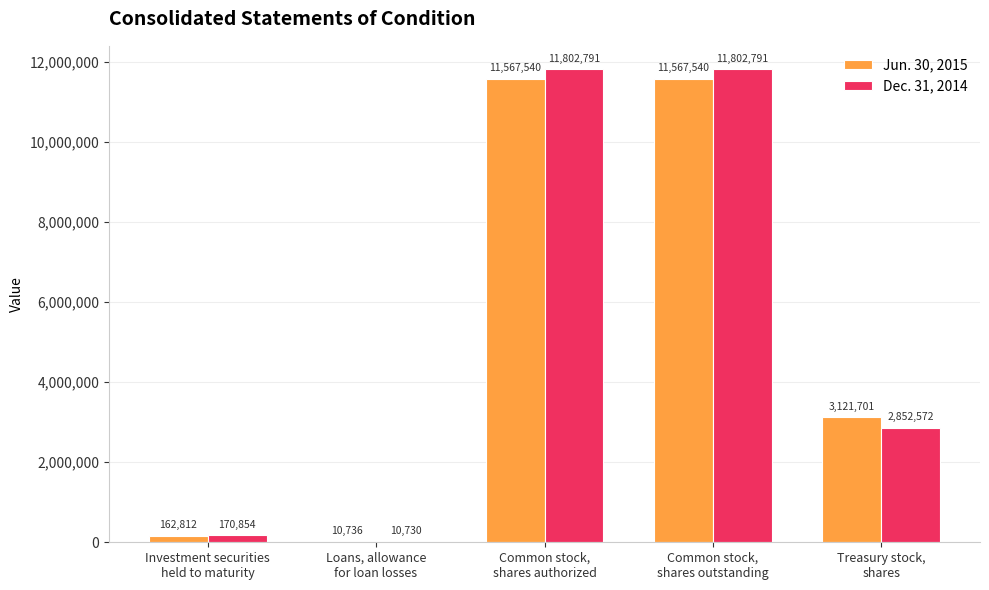

Reading left to right, extract all data points from this chart.

Jun. 30, 2015: Investment securities
held to maturity=162812	Loans, allowance
for loan losses=10736	Common stock,
shares authorized=11567540	Common stock,
shares outstanding=11567540	Treasury stock,
shares=3121701
Dec. 31, 2014: Investment securities
held to maturity=170854	Loans, allowance
for loan losses=10730	Common stock,
shares authorized=11802791	Common stock,
shares outstanding=11802791	Treasury stock,
shares=2852572